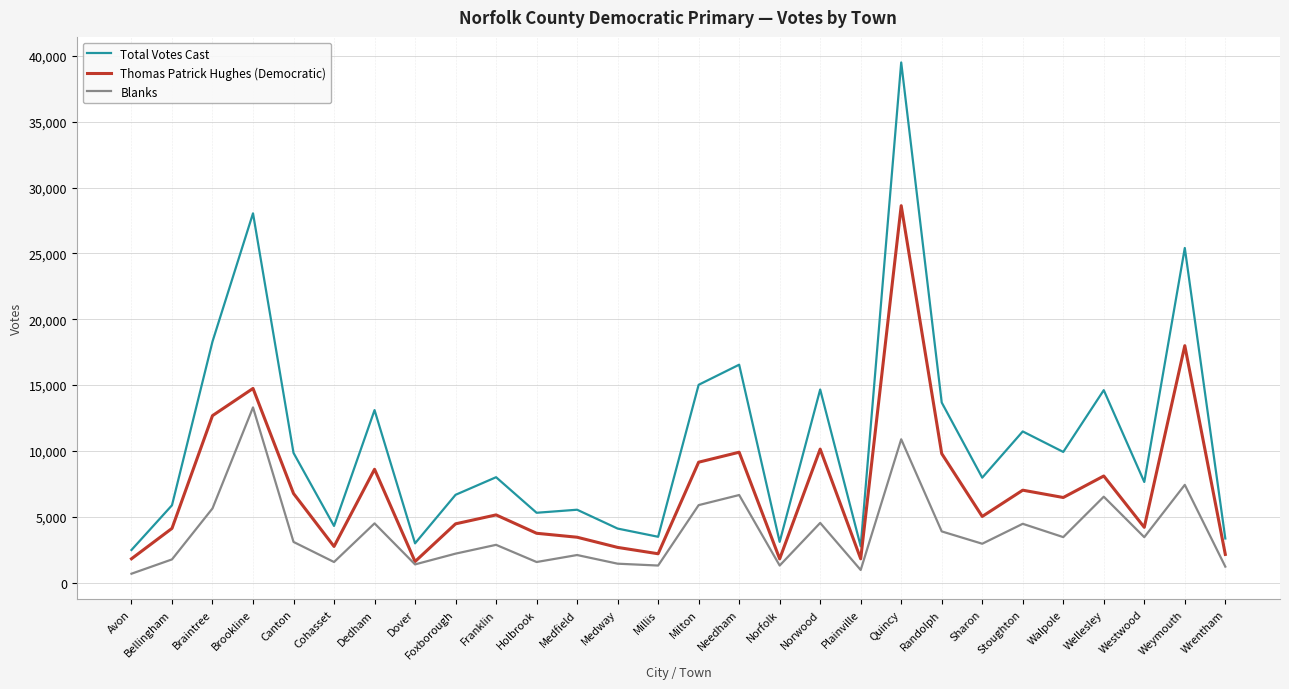

List the series in order of their peak value, highest first.

Total Votes Cast, Thomas Patrick Hughes (Democratic), Blanks